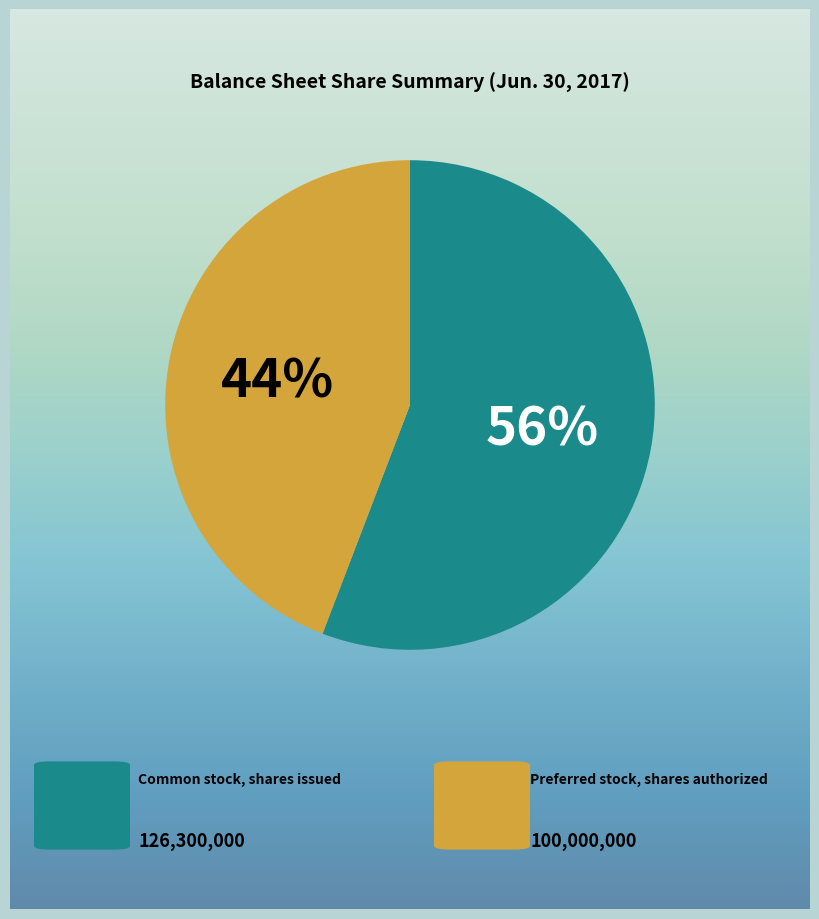

Does any single category account for the majority?

Yes